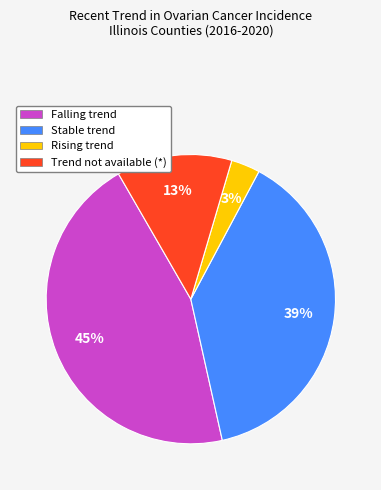

What is the smallest slice in the pie chart?

Rising trend